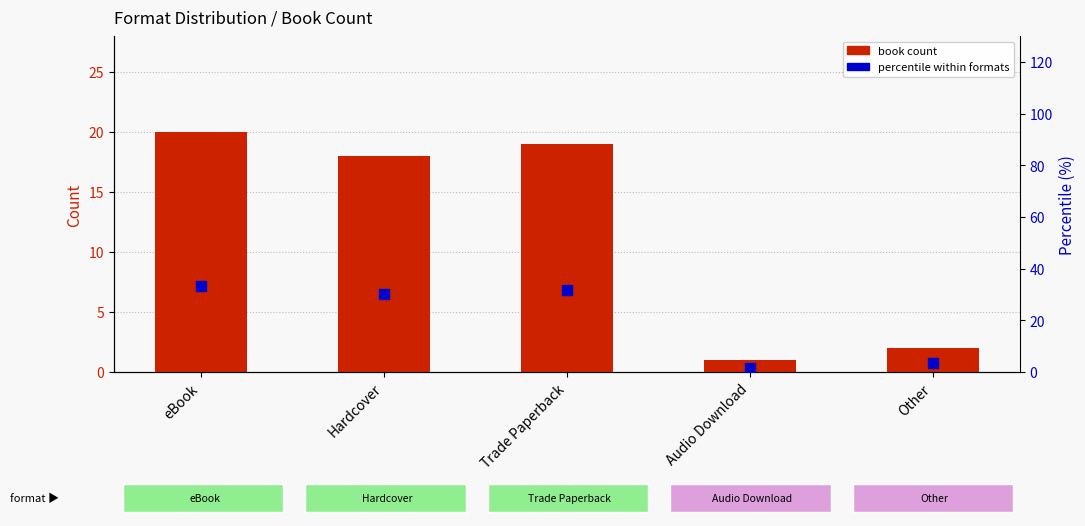

What is the total value across all series at Trade Paperback?

50.7